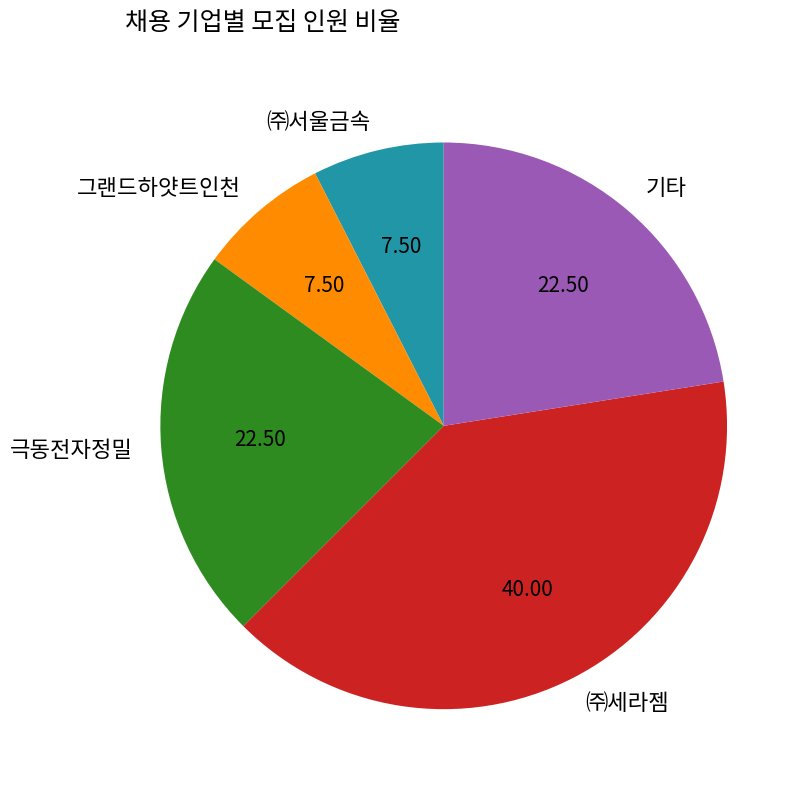

Approximately how many times larger is the value at 극동전자정밀 compared to ㈜서울금속?

3.0